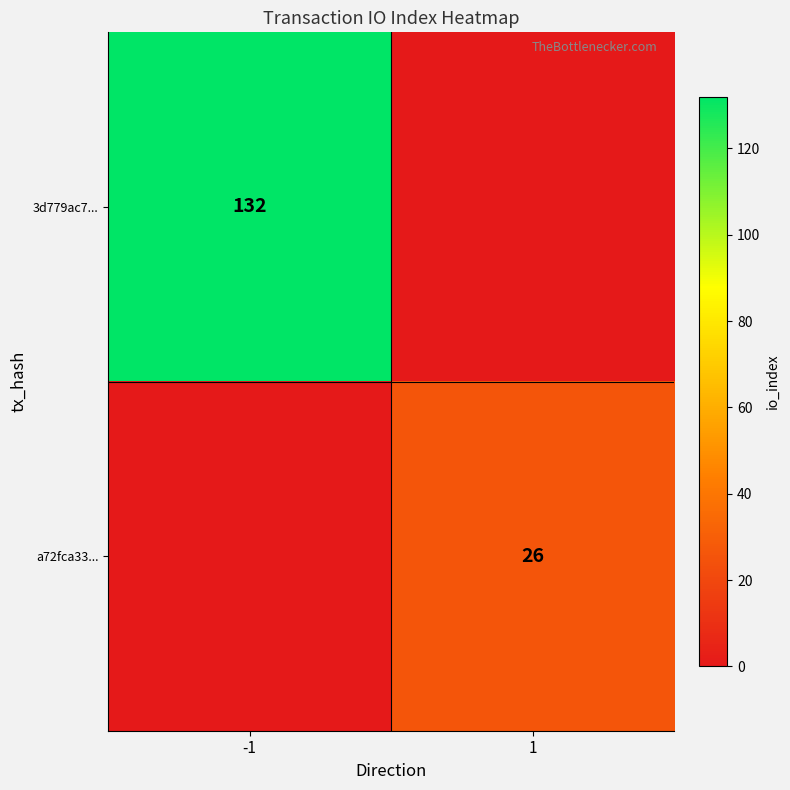

At which category is the sum across all series the highest?

-1